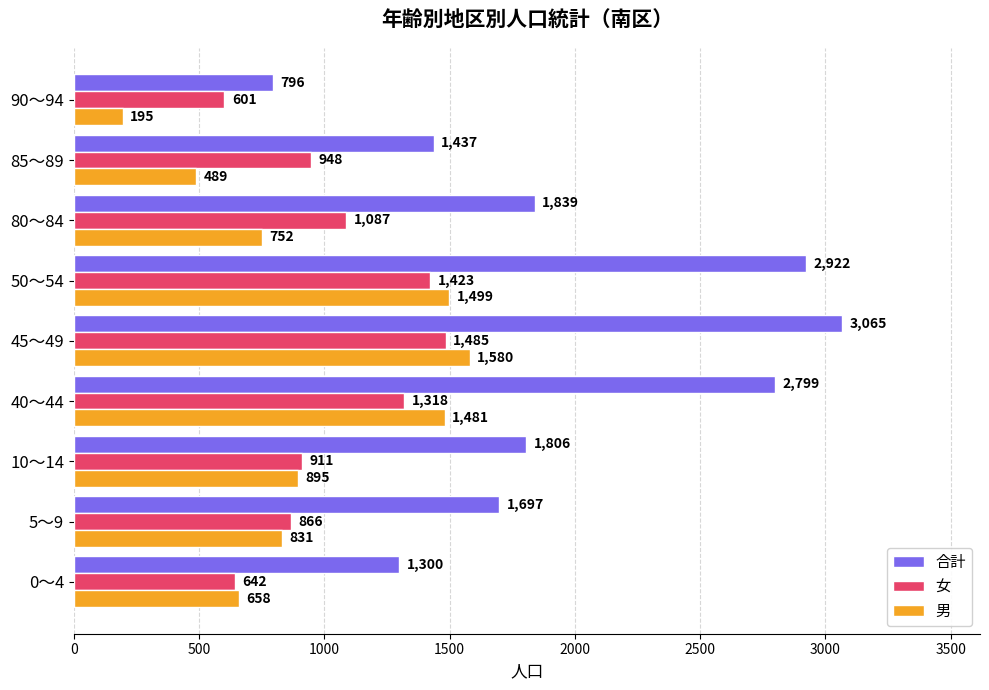

Which label corresponds to the smallest value in the chart?

90～94